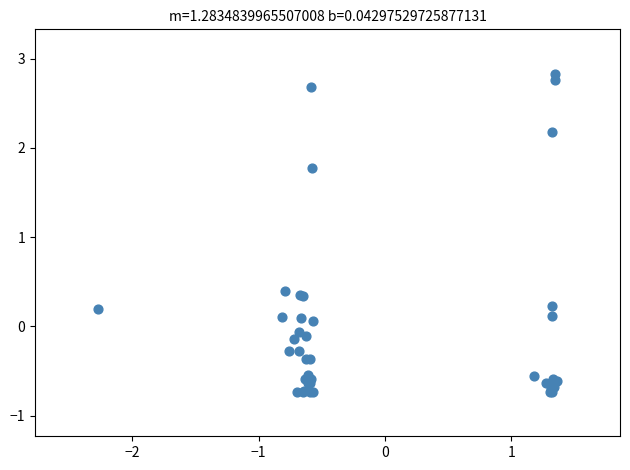

What Y value in the scatter plot is closest to 1?

0.4